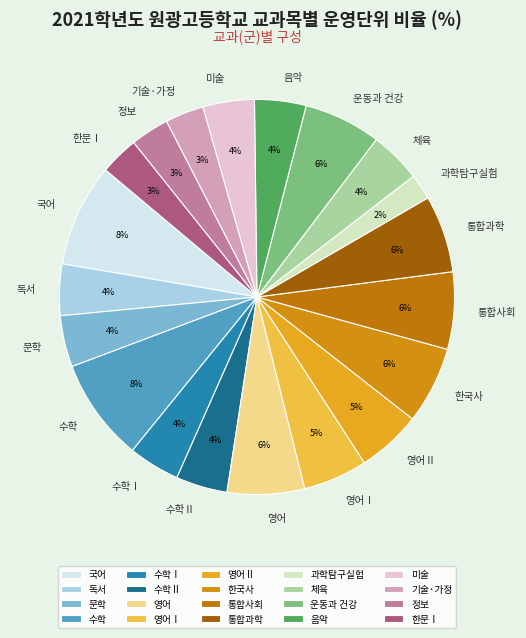

Which has a higher value, 음악 or 영어?

영어